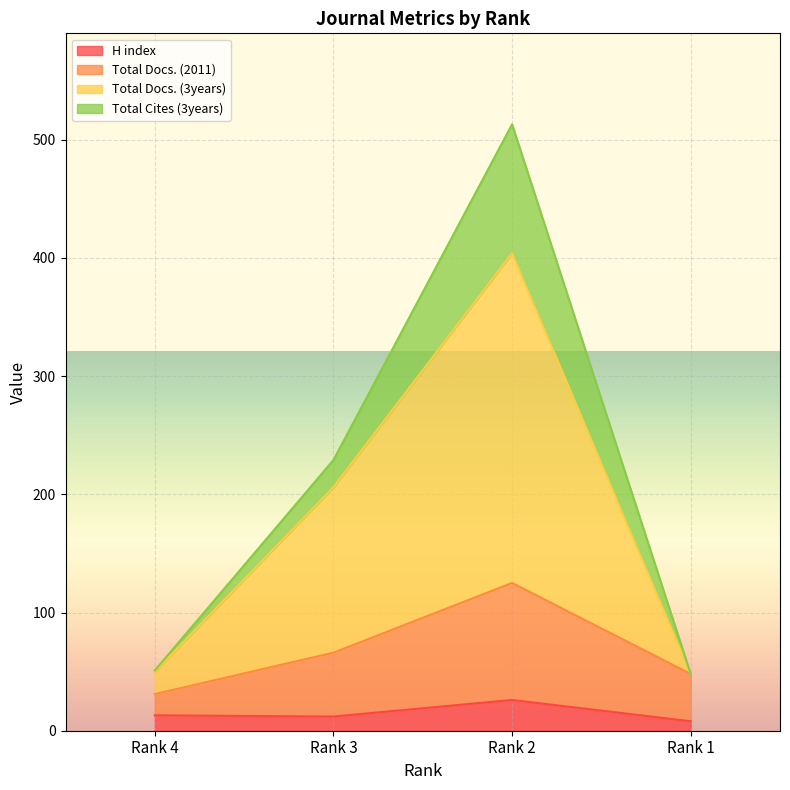

What is the value of the Total Docs. (2011) point at the 3rd from the left?

125